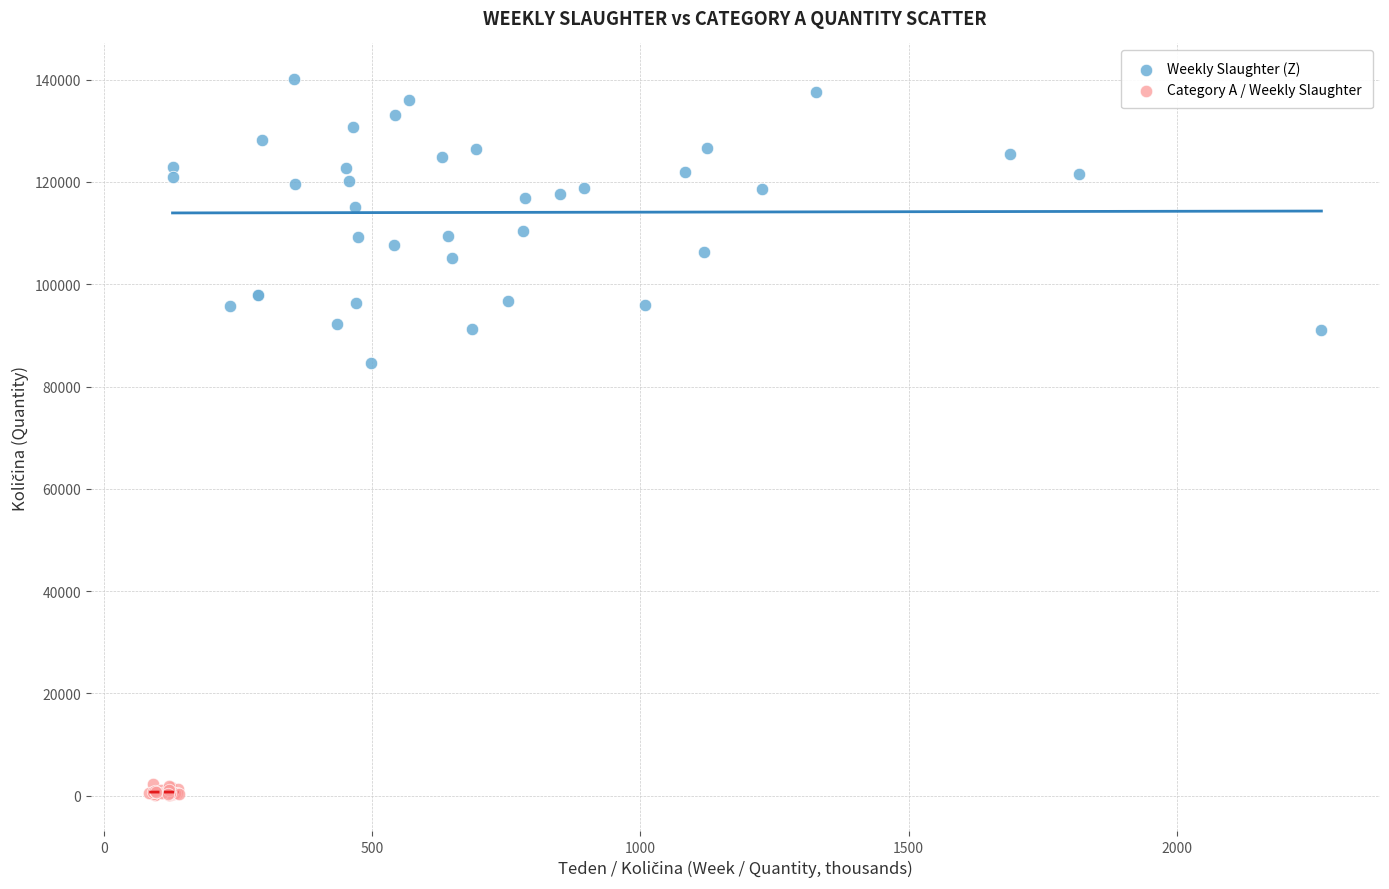

Which series reaches the minimum Y coordinate?

Category A / Weekly Slaughter